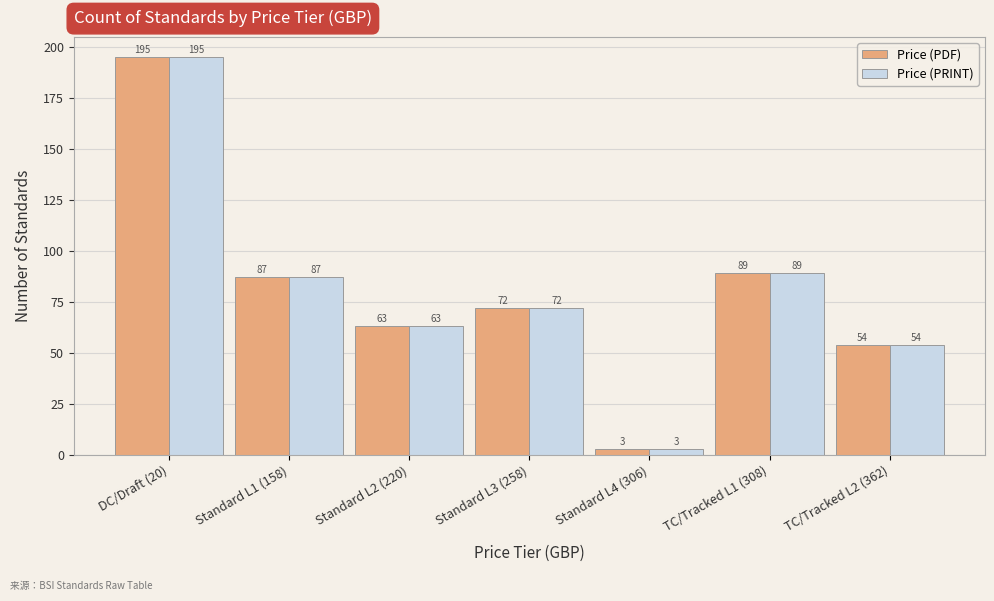

Is it true that Price (PRINT) equals 54 at TC/Tracked L2 (362)?

True